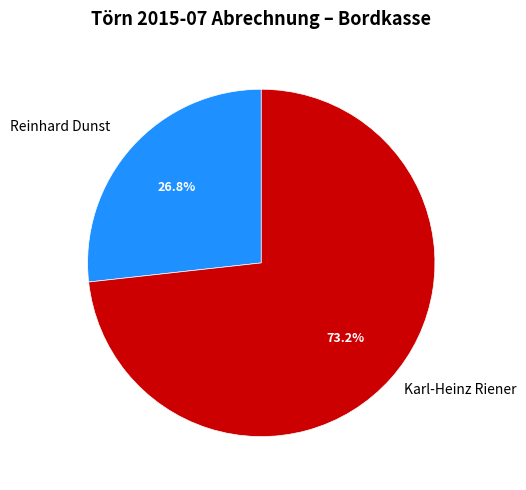

Is it true that Reinhard Dunst is 34% of the pie?

False